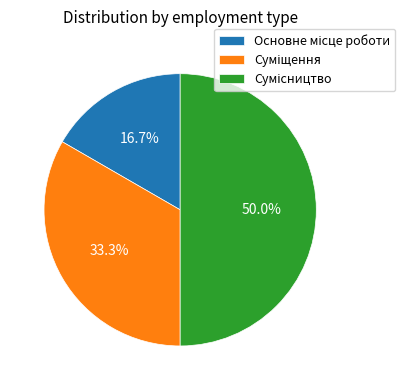

How many slices are in this pie chart?

3